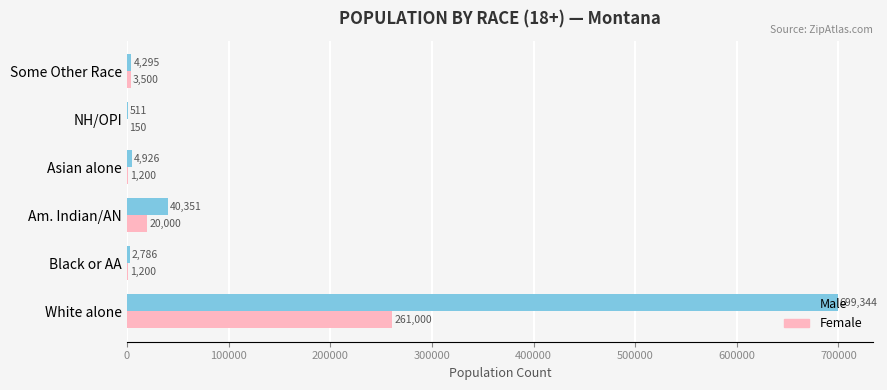

The Male series shows 40351 at Am. Indian/AN. True or false?

True